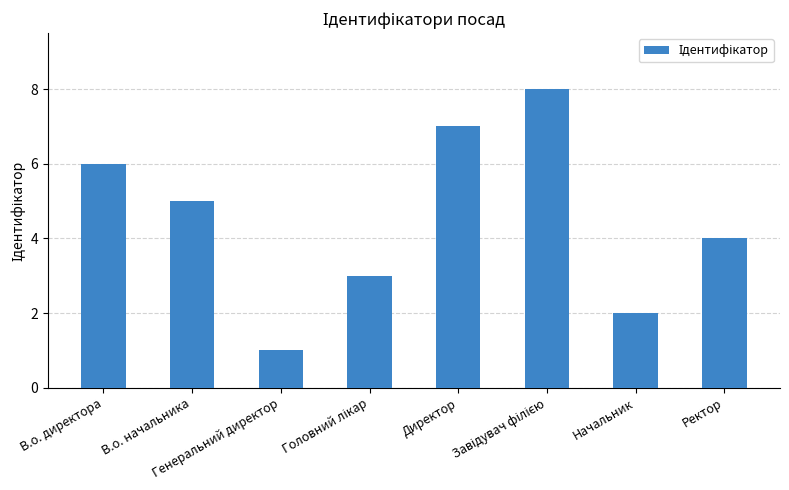

What is the difference between the maximum and minimum values?

7